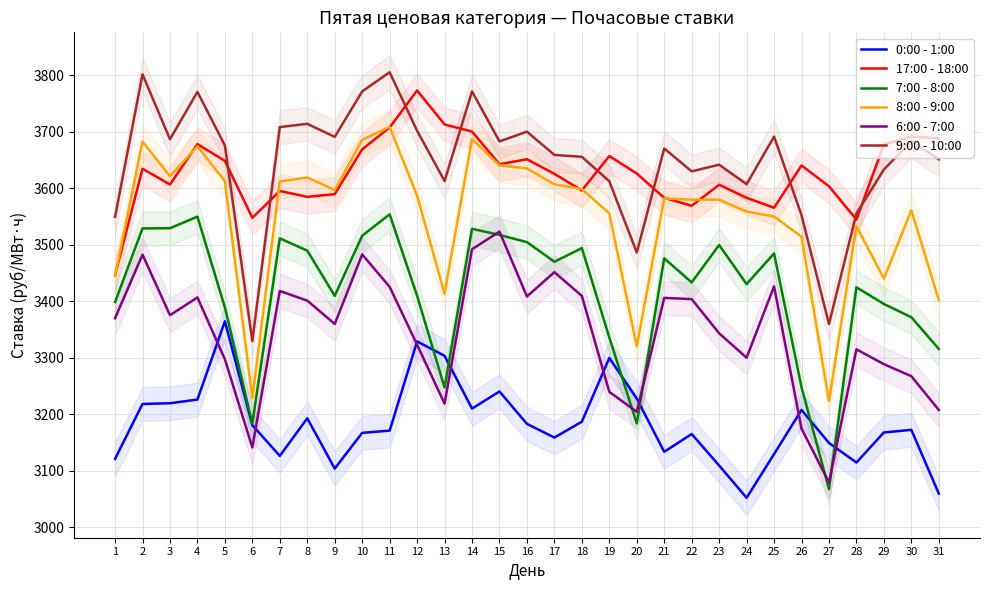

How many data points in 9:00 - 10:00 are less than 3670?

15